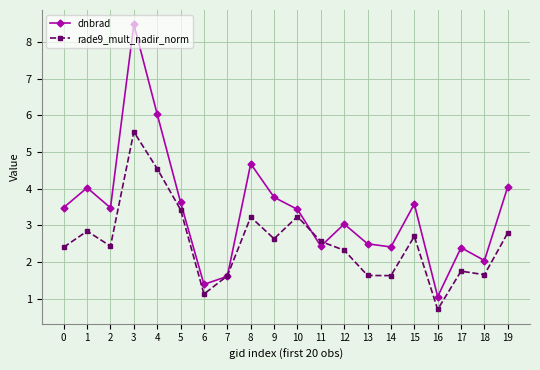

What is the difference between the rade9_mult_nadir_norm values at 11 and 15?

0.1